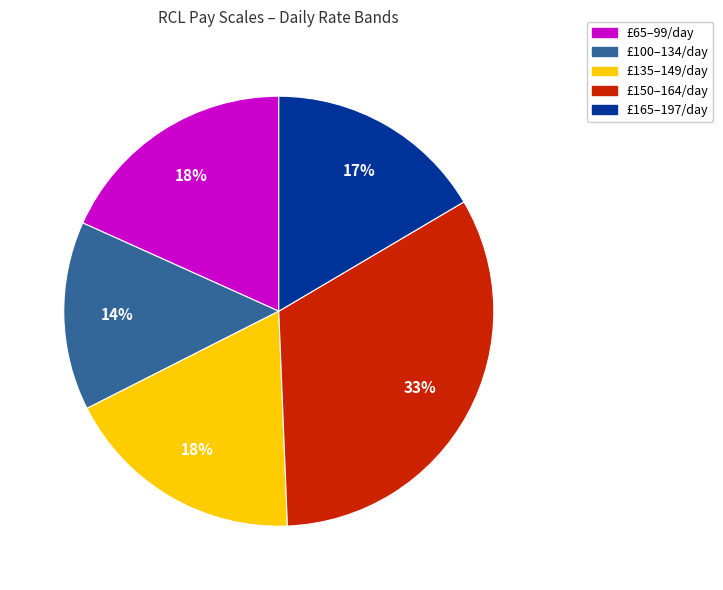

To the nearest percent, what is the average slice percentage?

20%